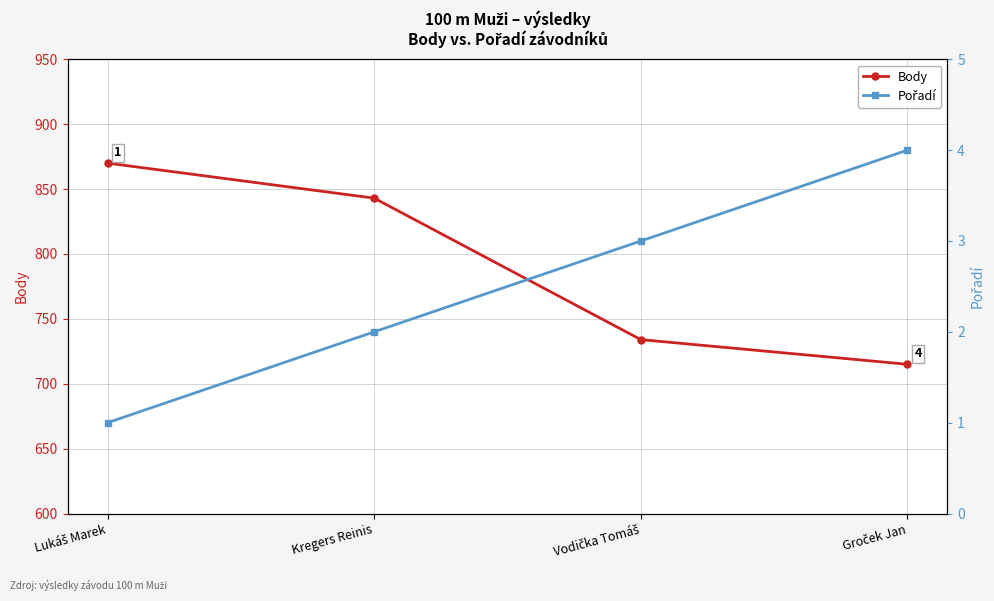

How many lines are shown in the chart?

2